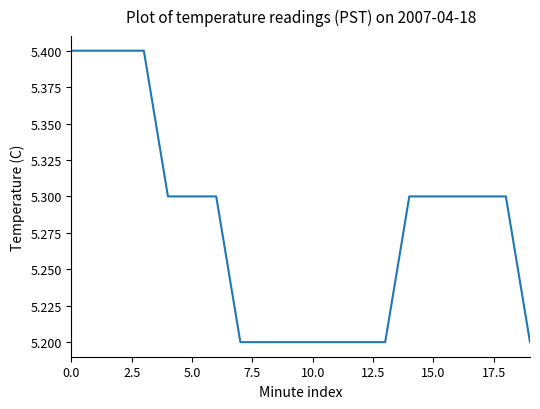

Reading left to right, what are all the values shown in this chart?

5.4	5.4	5.4	5.4	5.3	5.3	5.3	5.2	5.2	5.2	5.2	5.2	5.2	5.2	5.3	5.3	5.3	5.3	5.3	5.2